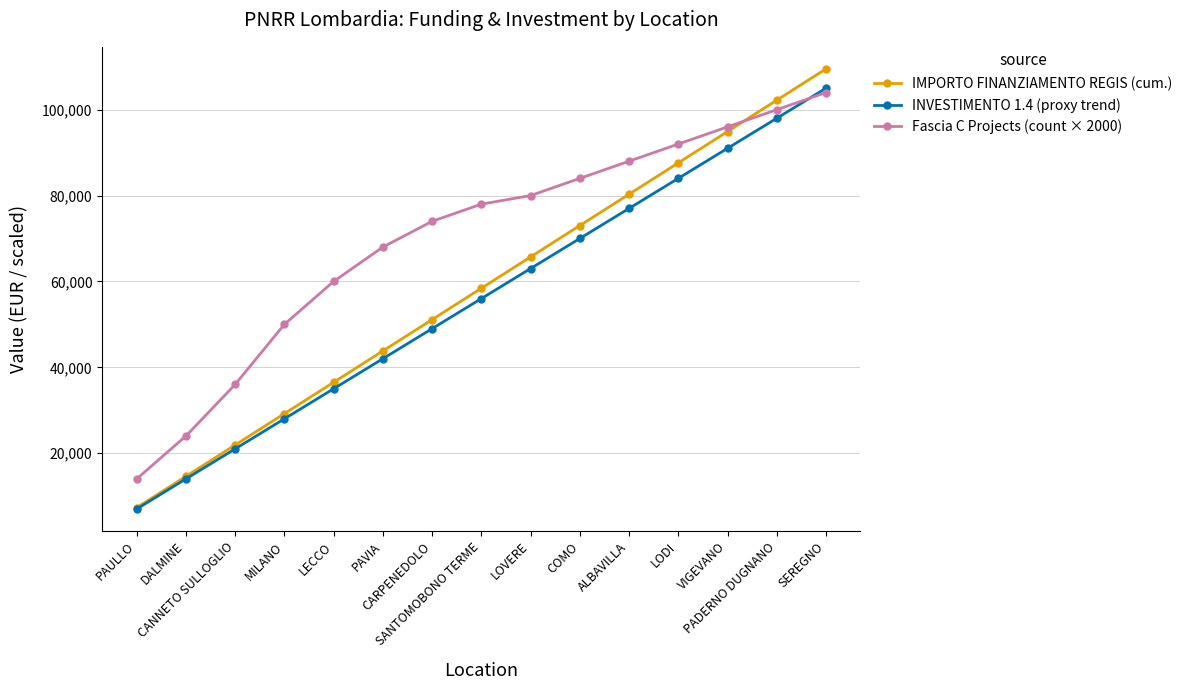

Which series has the largest range (max minus min)?

IMPORTO FINANZIAMENTO REGIS (cum.)